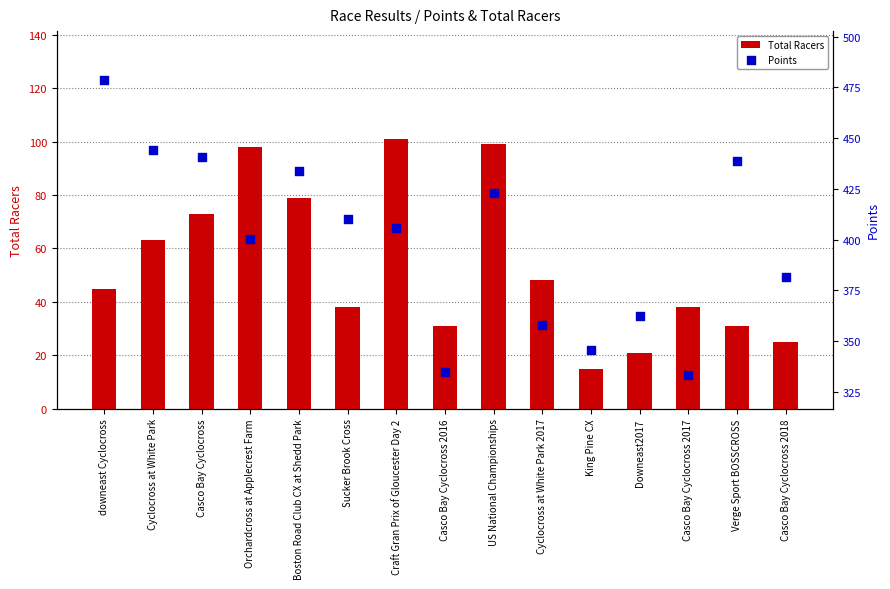

Which series has the largest total across all categories?

Points